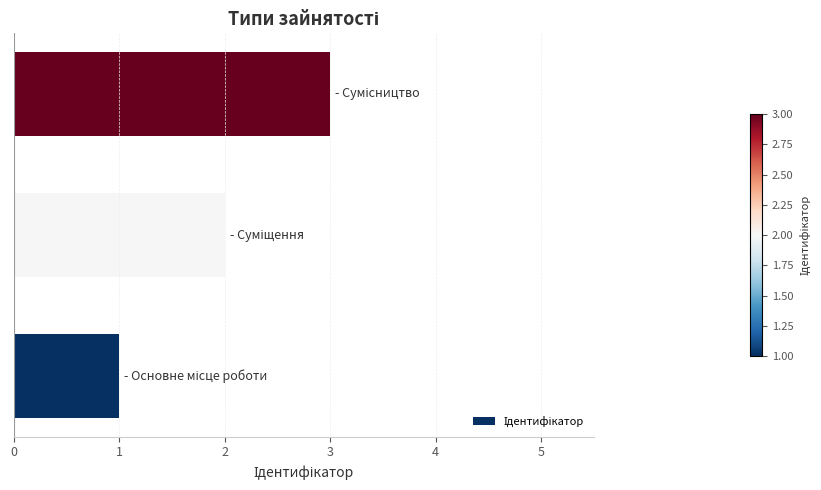

What is the maximum value shown in the chart?

3